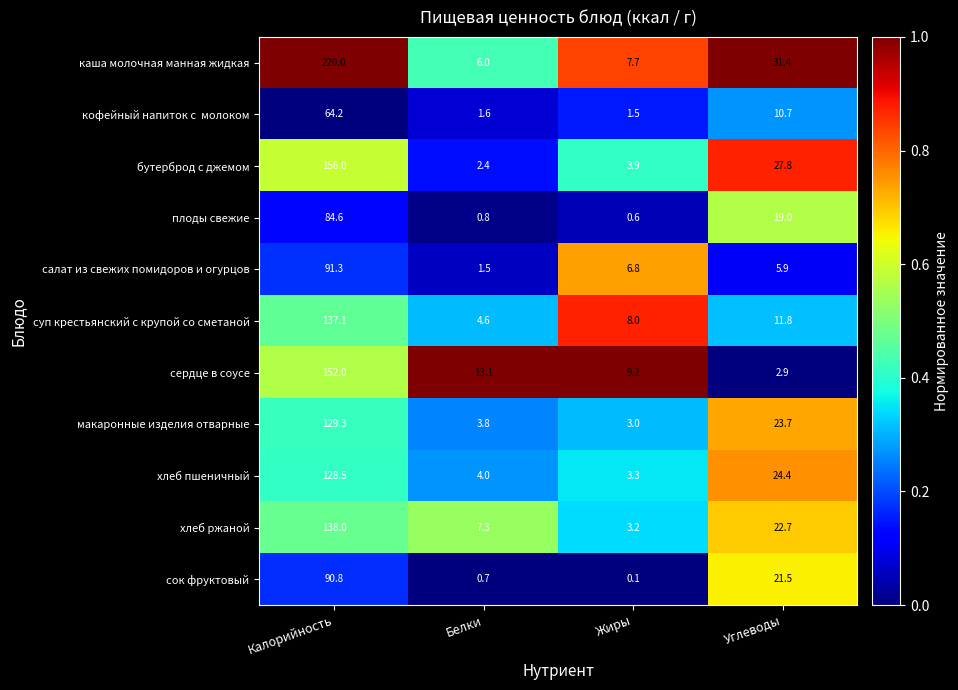

How many data points does each series have?

4